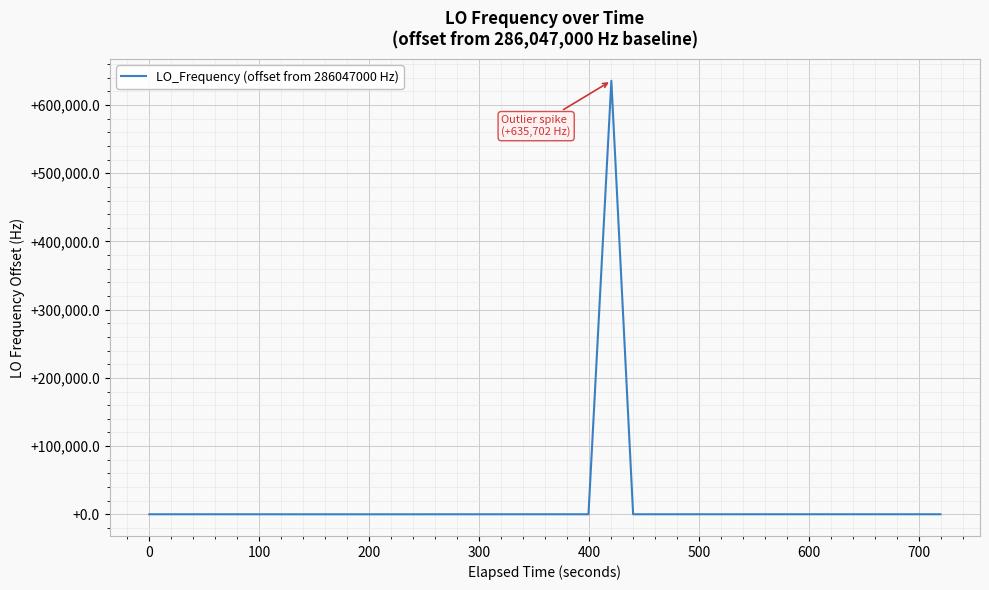

What is the maximum value shown in the chart?

635702.3